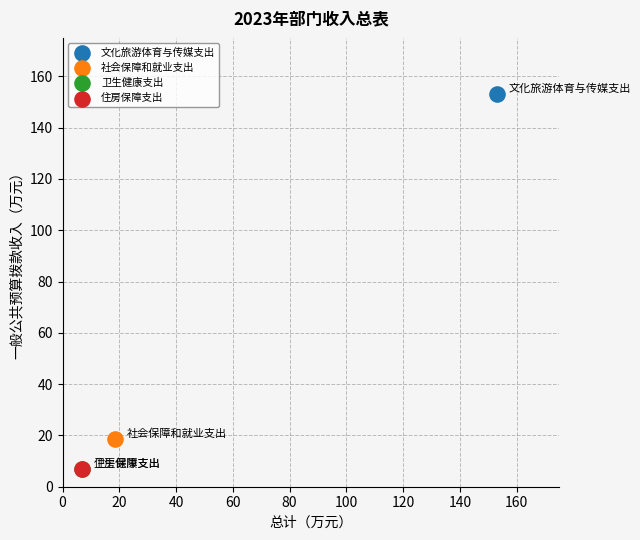

Which series reaches the maximum Y coordinate?

文化旅游体育与传媒支出